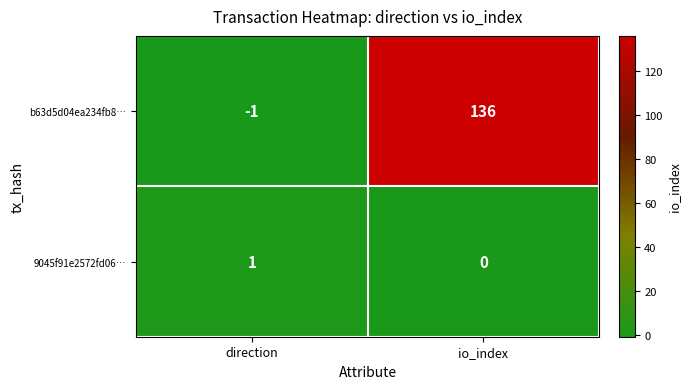

Reading left to right, what are all the values shown in this chart?

b63d5d04ea234fb8…: direction=-1	io_index=136
9045f91e2572fd06…: direction=1	io_index=0